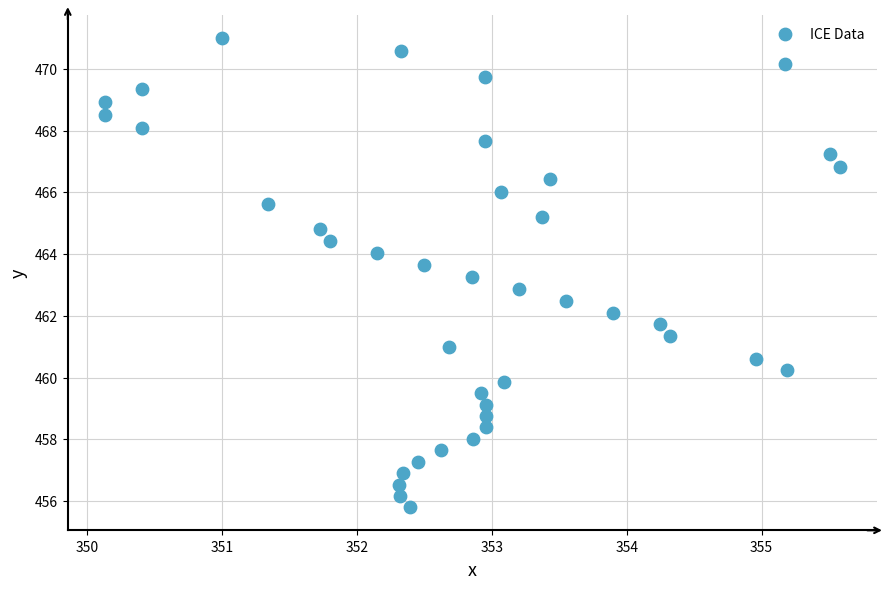

What is the range of Y values (max minus min)?

15.2